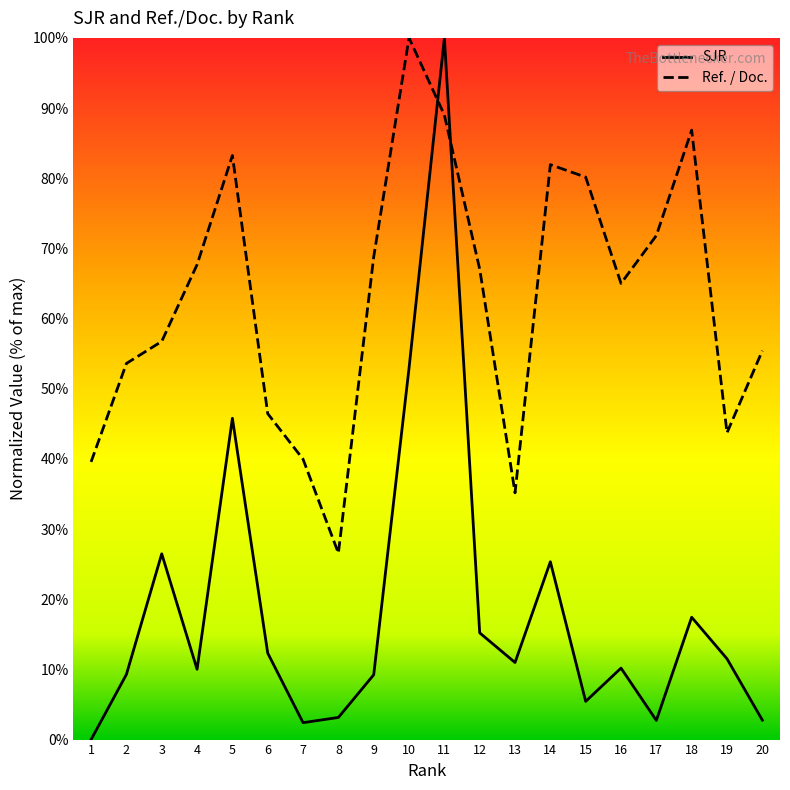

At which category is the sum across all series the highest?

11